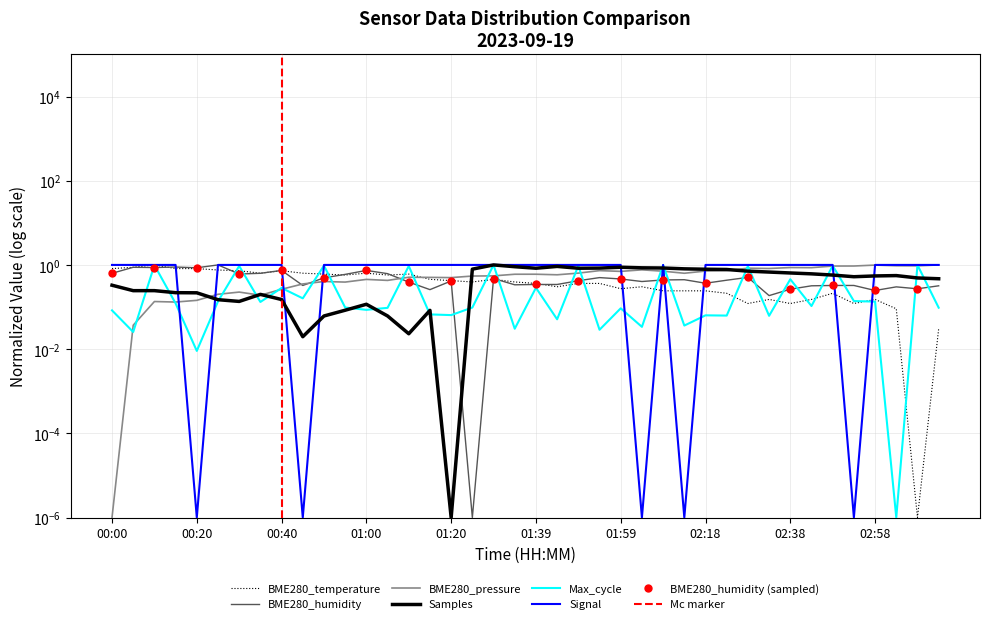

Between 00:45 and 00:30, which is larger?

00:30